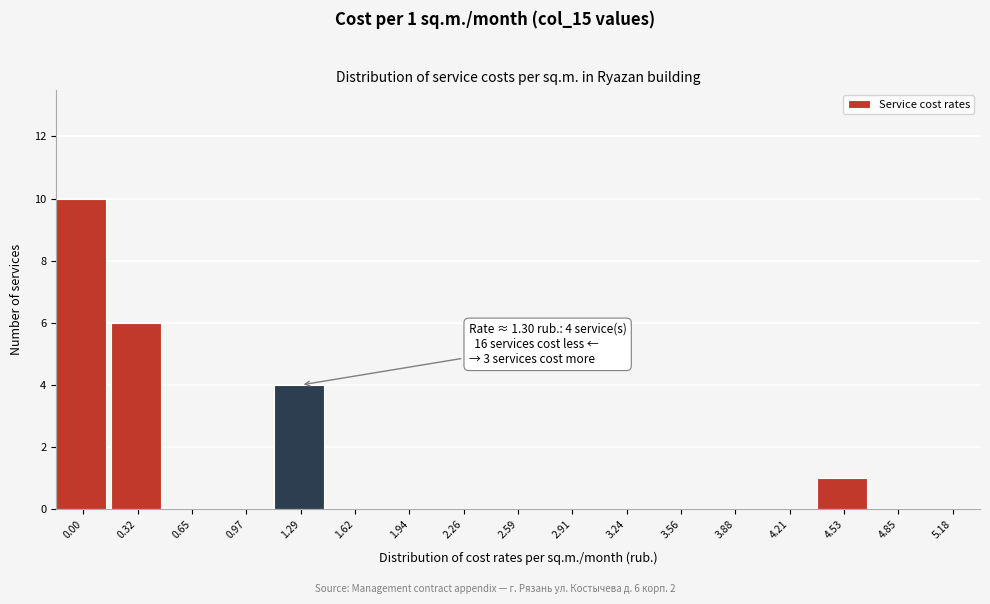

Reading right to left, extract all data points from this chart.

5.18=0	4.85=0	4.53=1	4.21=0	3.88=0	3.56=0	3.24=0	2.91=0	2.59=0	2.26=0	1.94=0	1.62=0	1.29=4	0.97=0	0.65=0	0.32=6	0.00=10